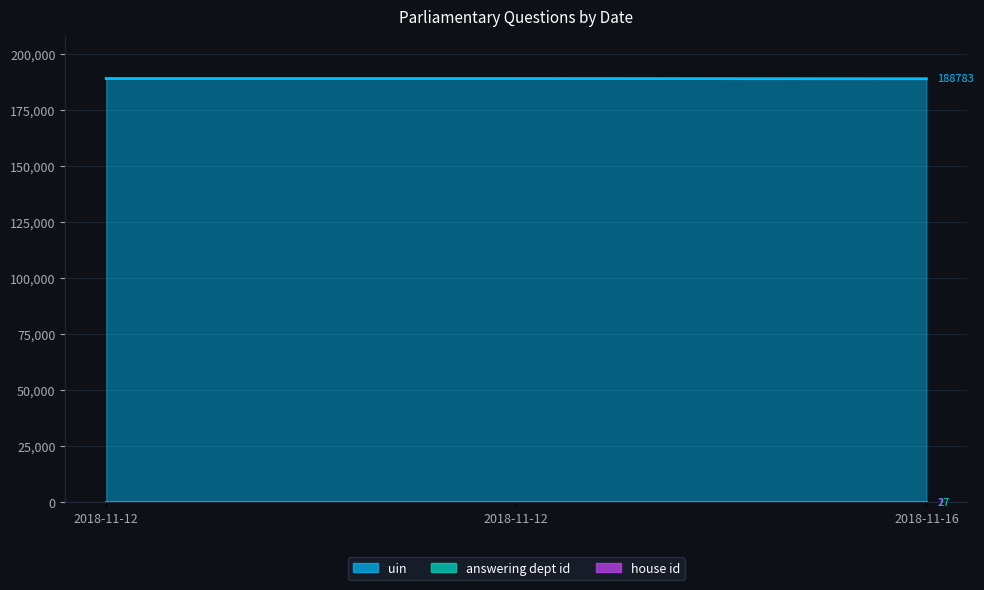

Is it true that uin equals 188880 at 2018-11-12?

True